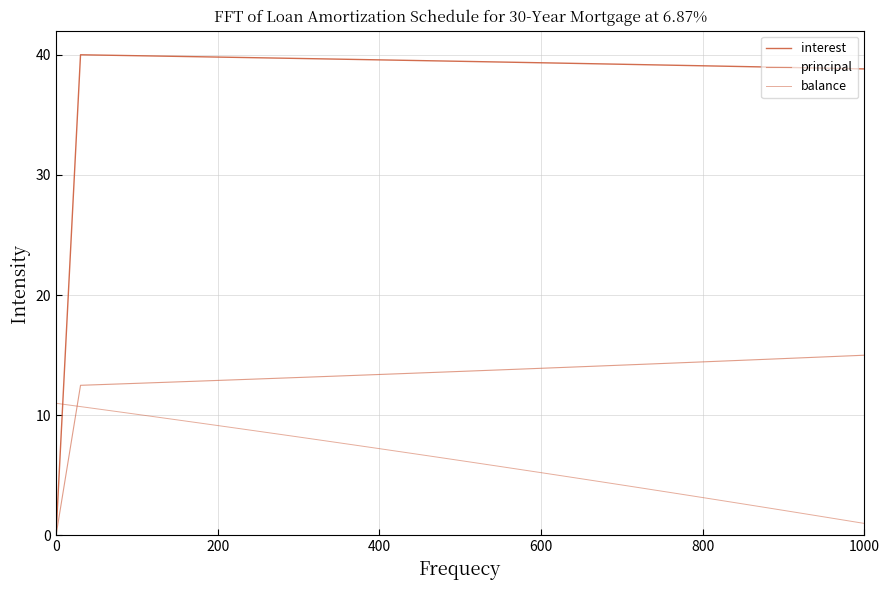

What is the sum of all balance values?

209.2